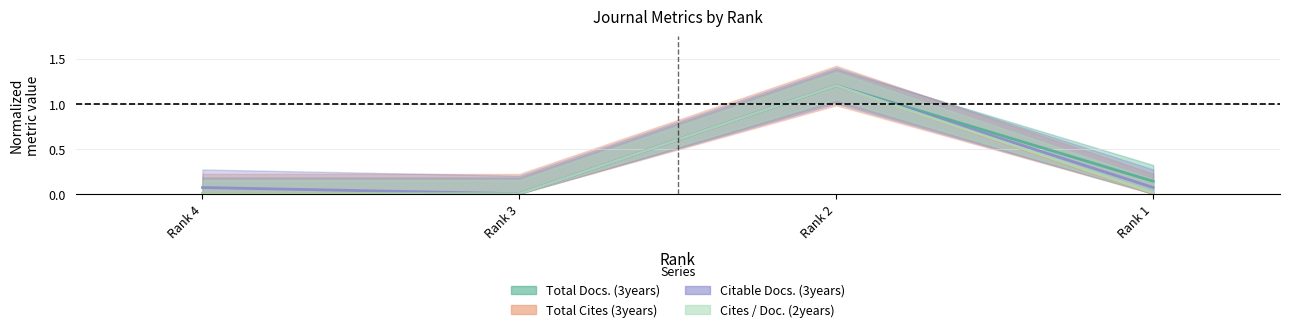

True or false: Cites / Doc. (2years) and Citable Docs. (3years) intersect in this chart.

False